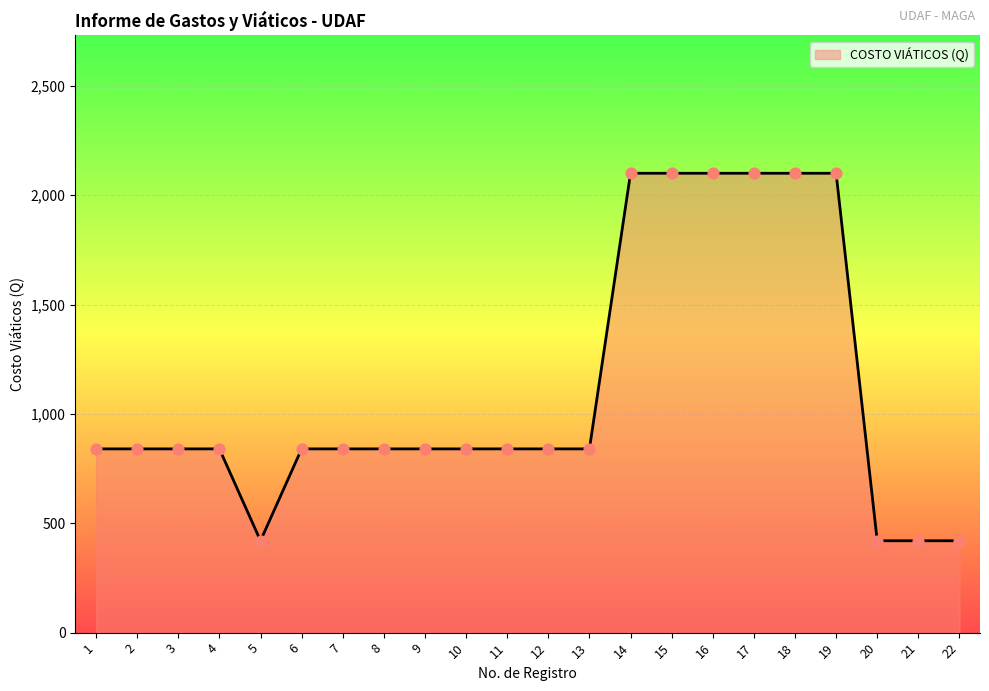

Approximately how many times larger is the value at 8 compared to 12?

1.0